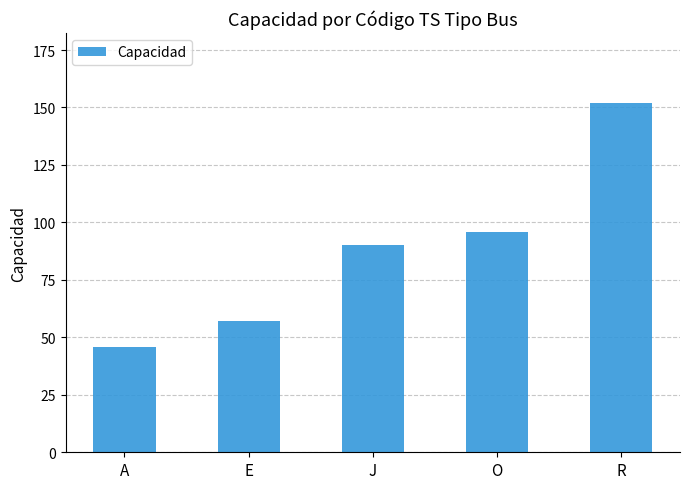

True or false: the data shows 57 at E.

True